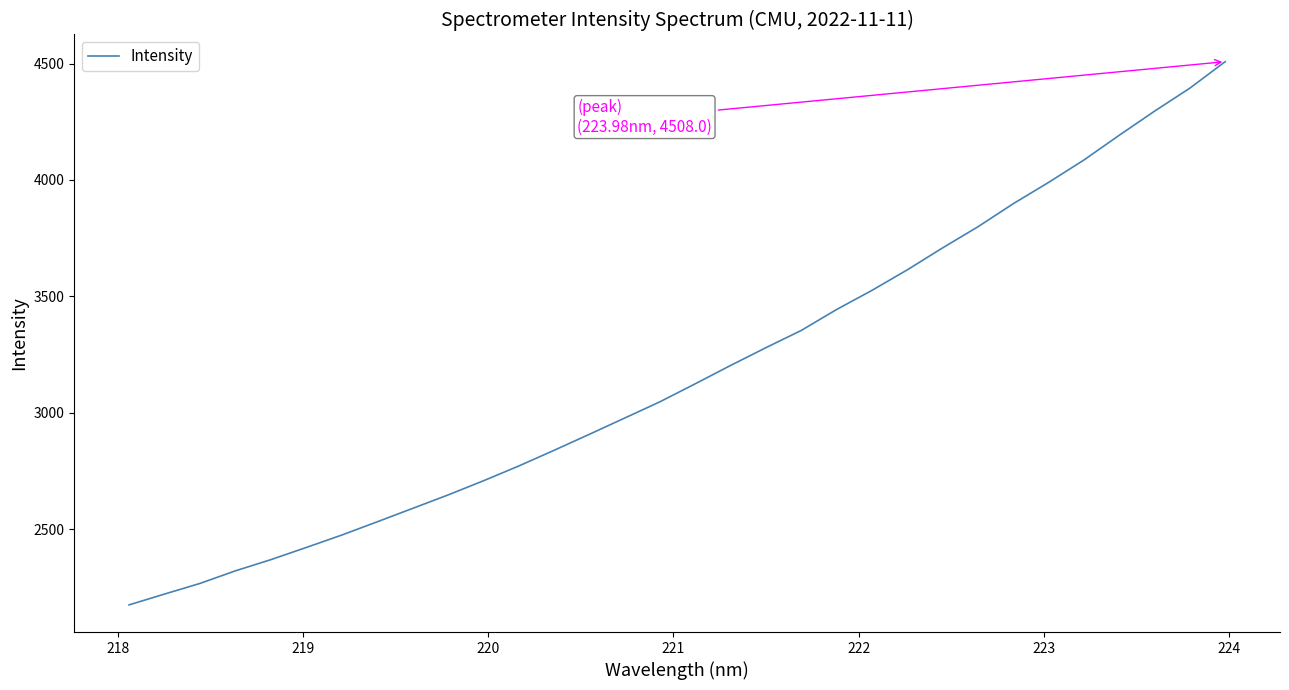

What is the minimum value shown in the chart?

2174.8